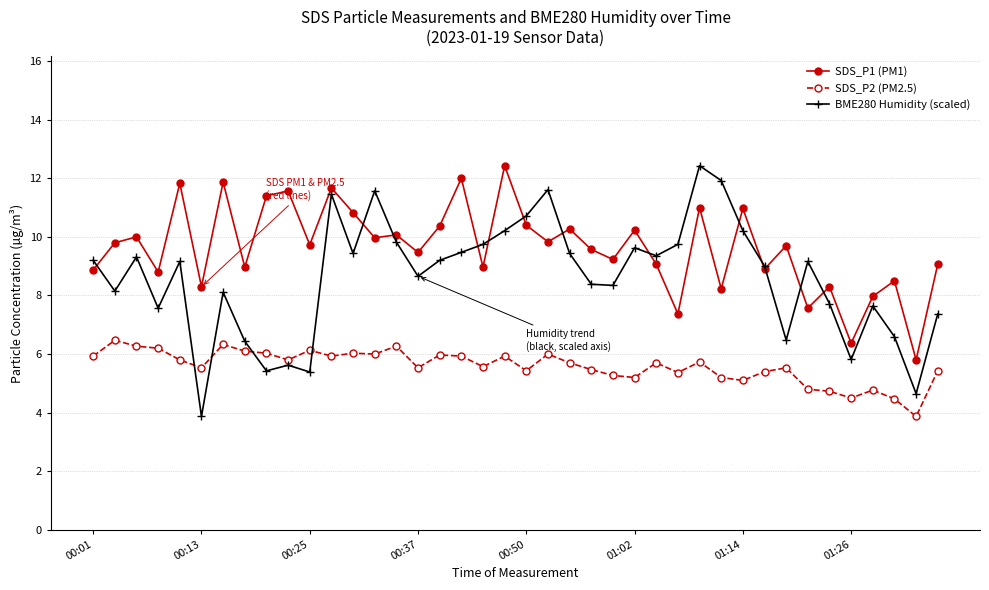

Rank the series by their average value, from highest to lowest.

SDS_P1 (PM1), BME280 Humidity (scaled), SDS_P2 (PM2.5)